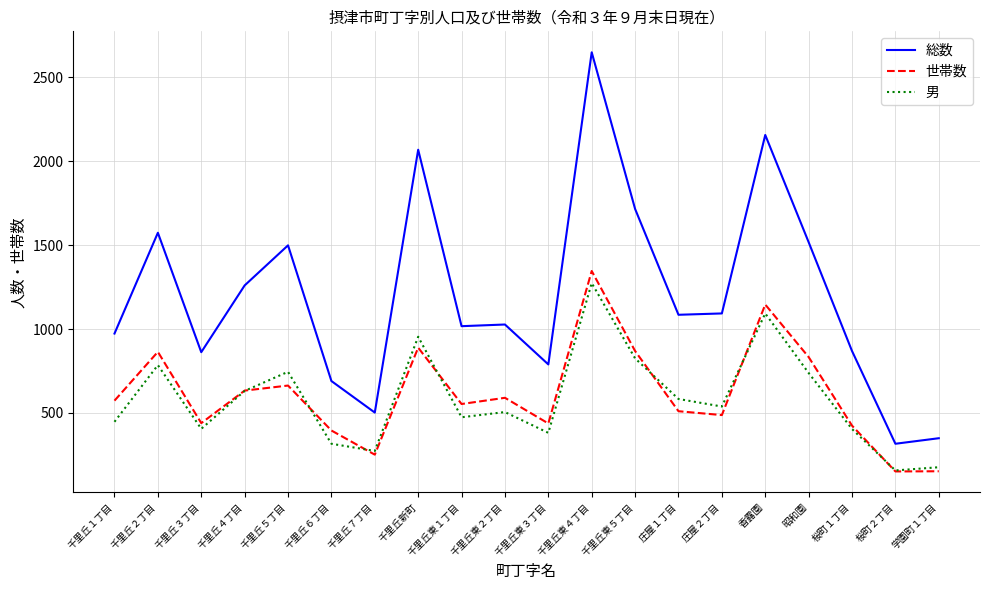

Is the value of 総数 at 桜町１丁目 greater than the value of 世帯数 at 千里丘東４丁目?

No